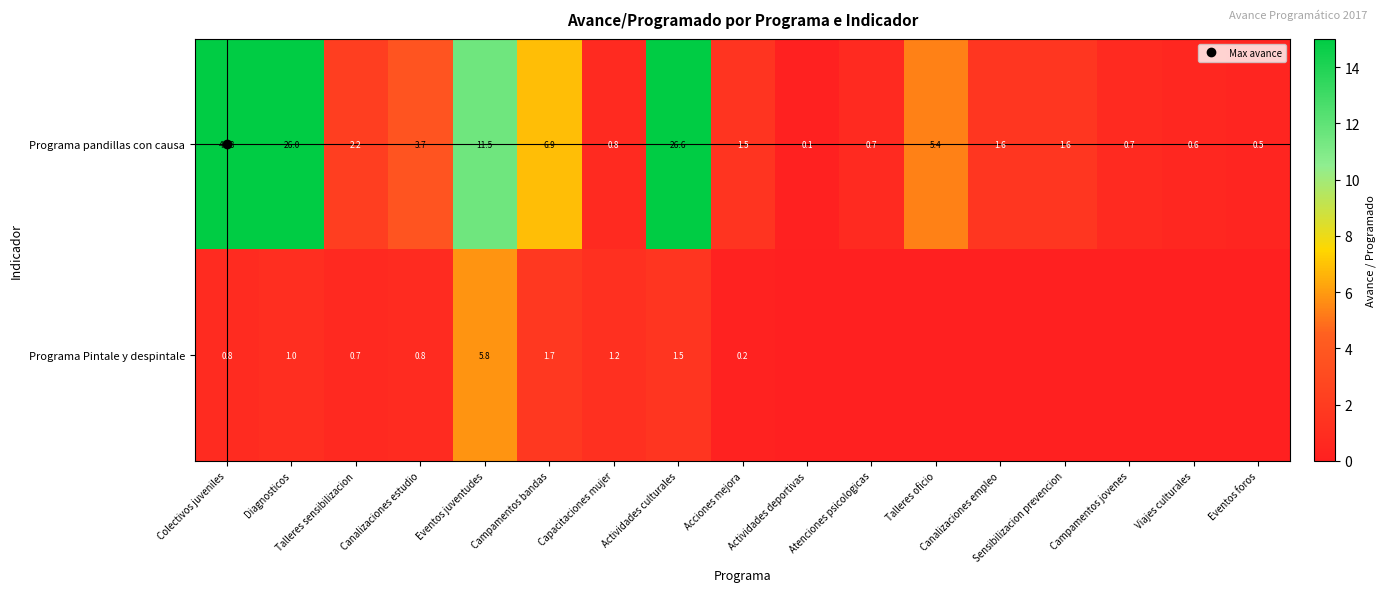

What is the sum of all Programa Pintale y despintale values?

13.8